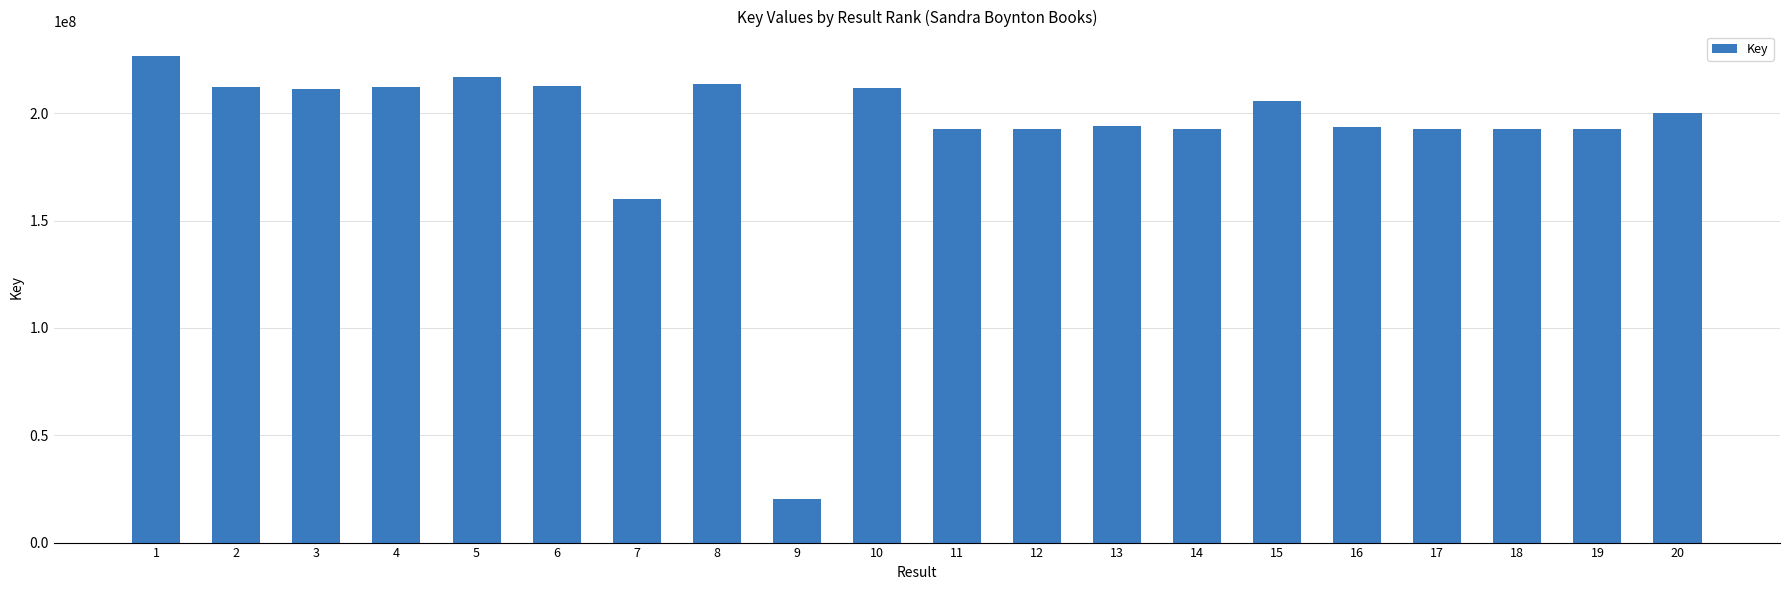

What is the difference between the maximum and minimum values?

206327900